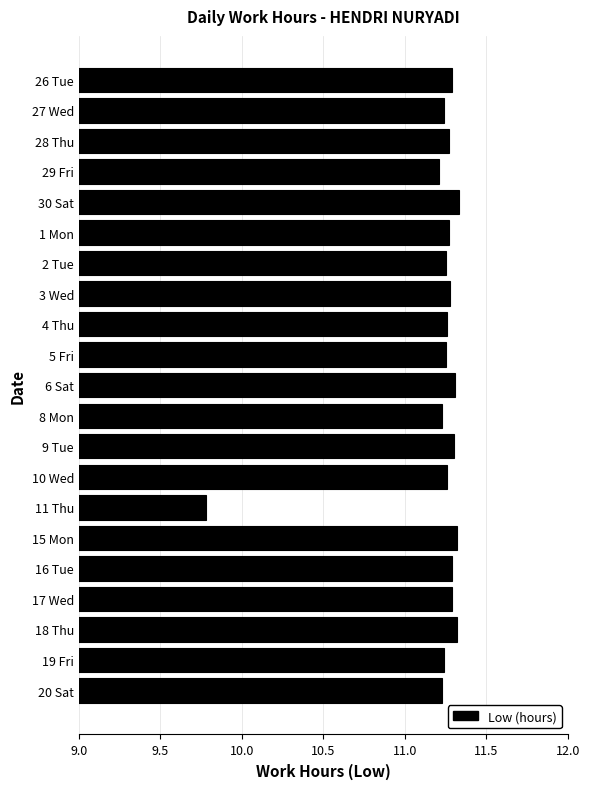

Count the values in the range 11 to 12.

20